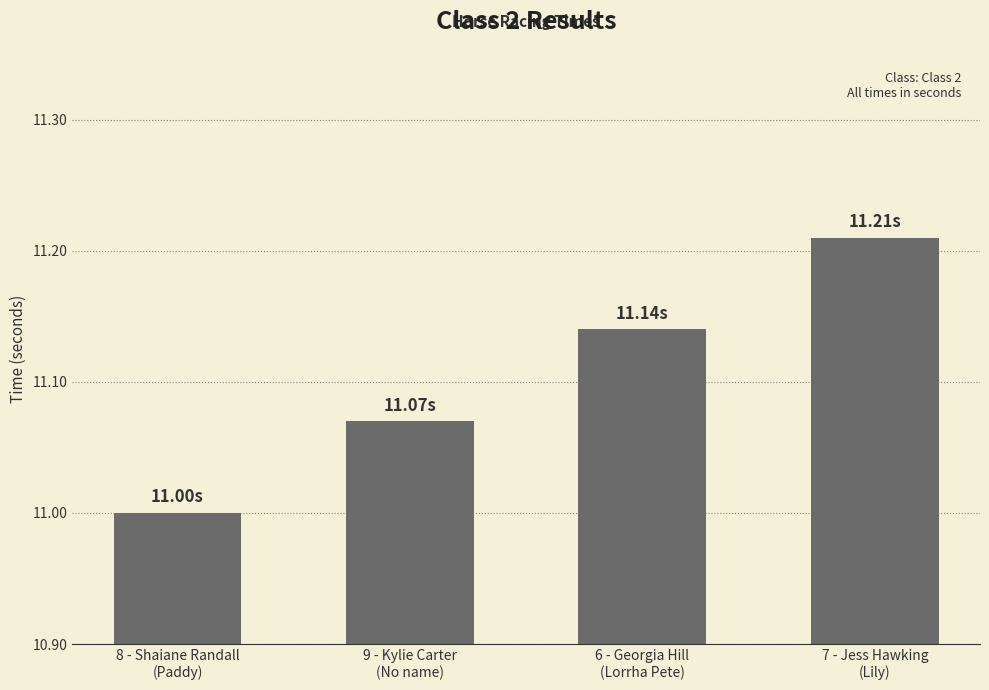

Where is the data nearest to the value 11?

8 - Shaiane Randall
(Paddy)